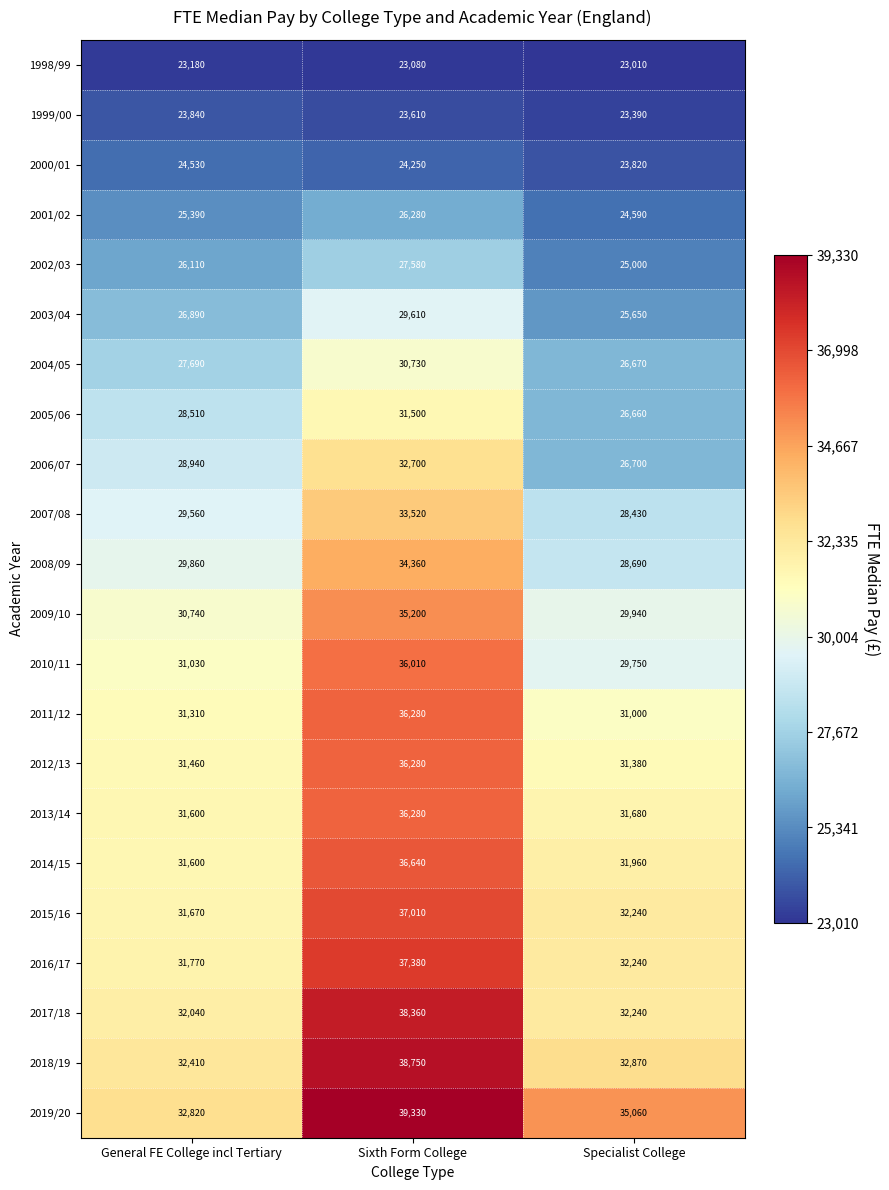

True or false: 2000/01 has a value of 34066 at Specialist College.

False